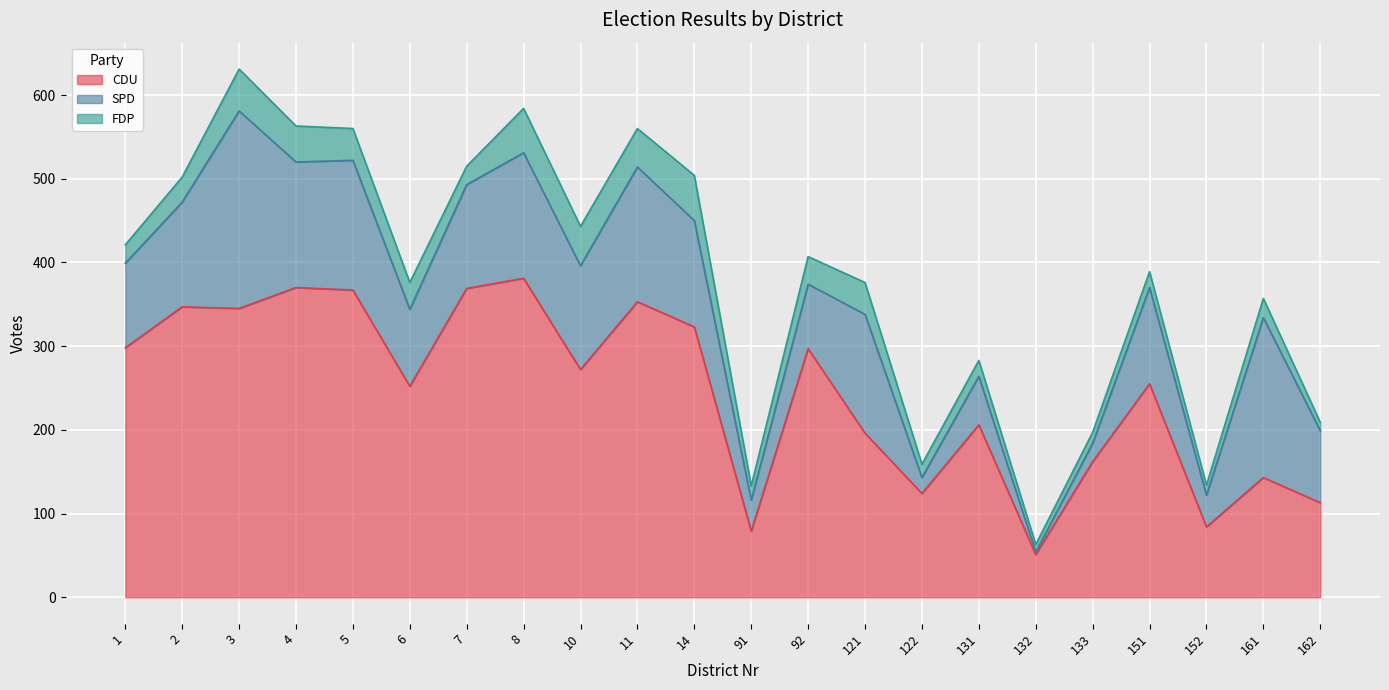

What are all the series names shown in the legend?

CDU, SPD, FDP